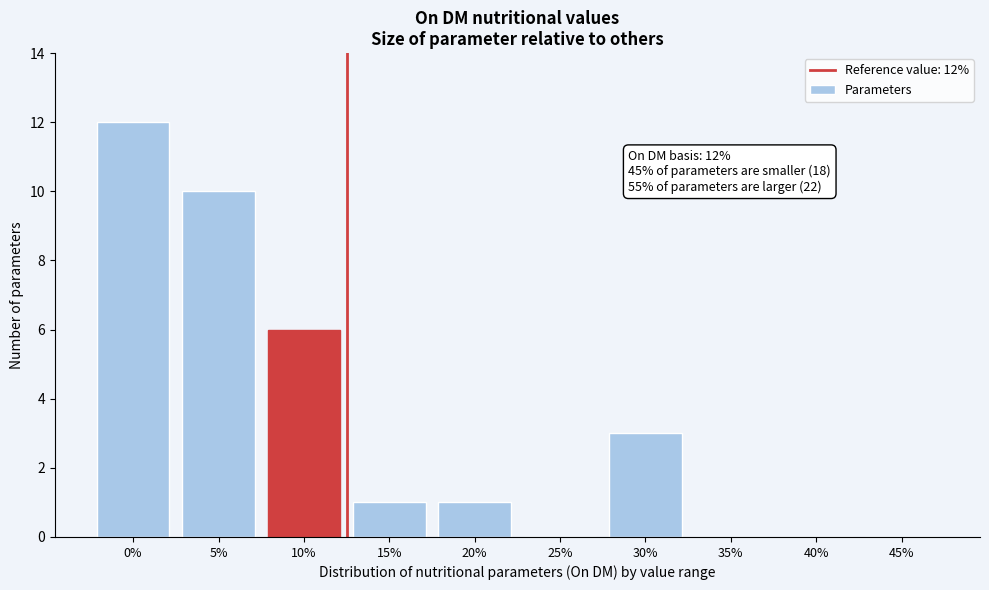

Reading left to right, list all the values displayed in this chart.

0%=12	5%=10	10%=6	15%=1	20%=1	25%=0	30%=3	35%=0	40%=0	45%=0